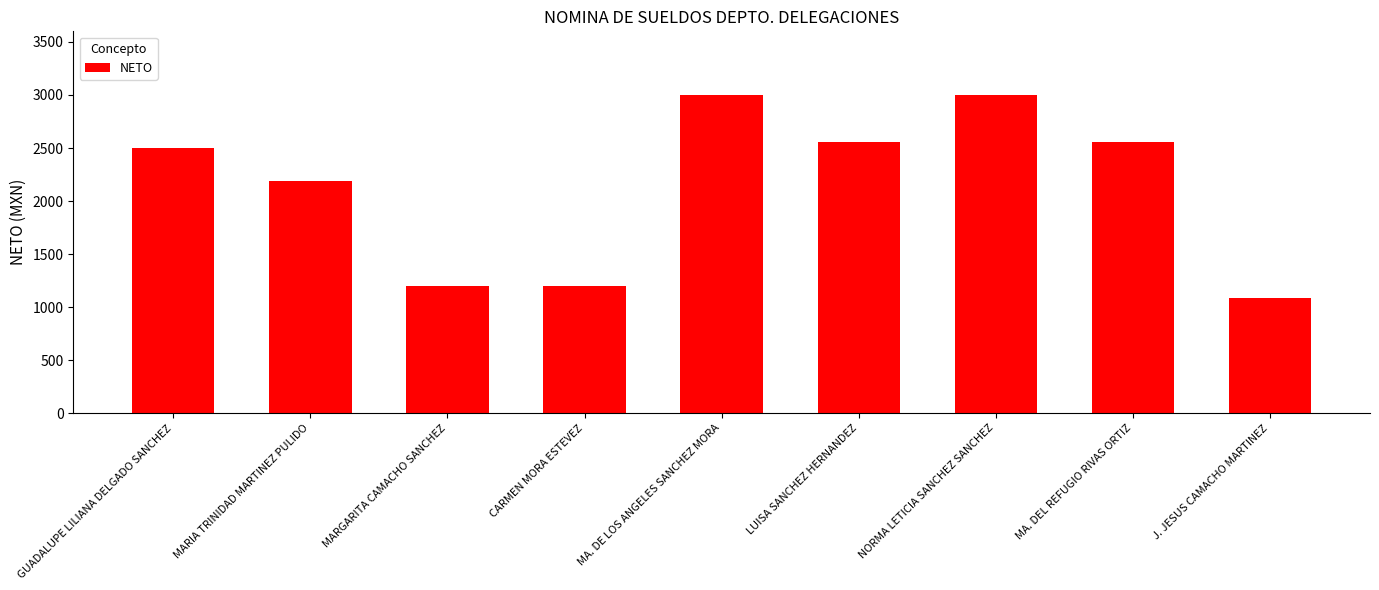

Does the chart contain any negative values?

No